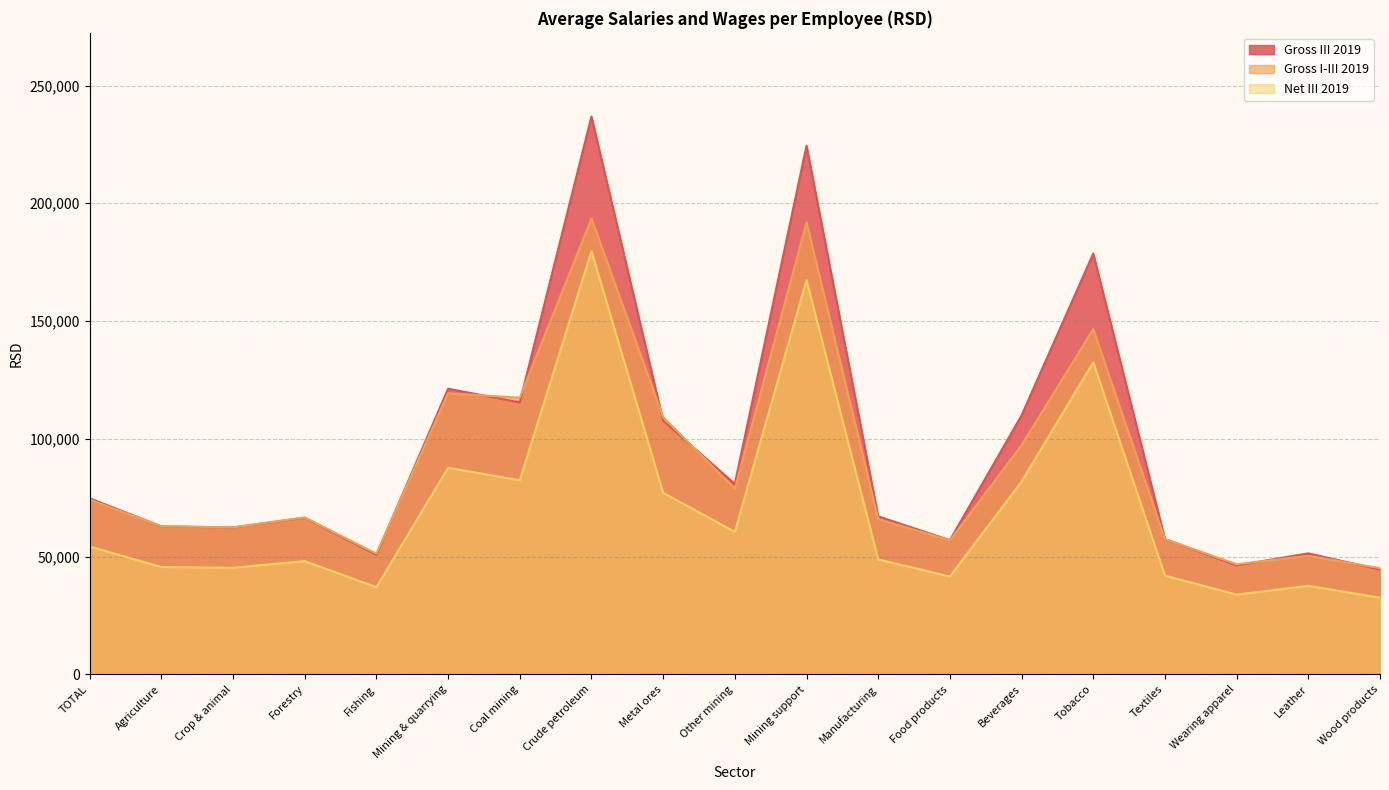

Rank the series by their average value, from lowest to highest.

Net III 2019, Gross I-III 2019, Gross III 2019